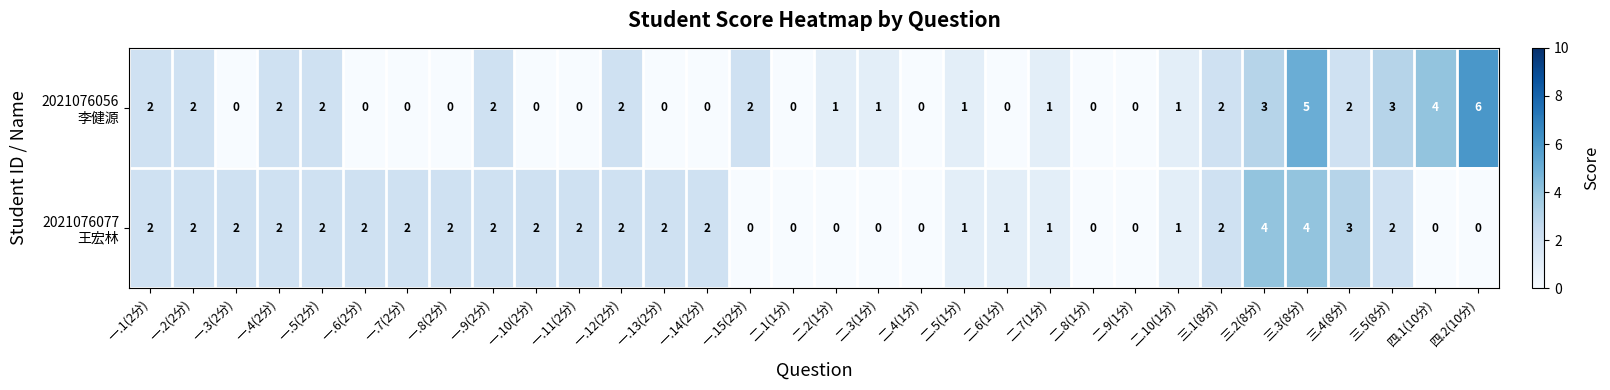

At which category is the sum across all series the highest?

三.3(8分)